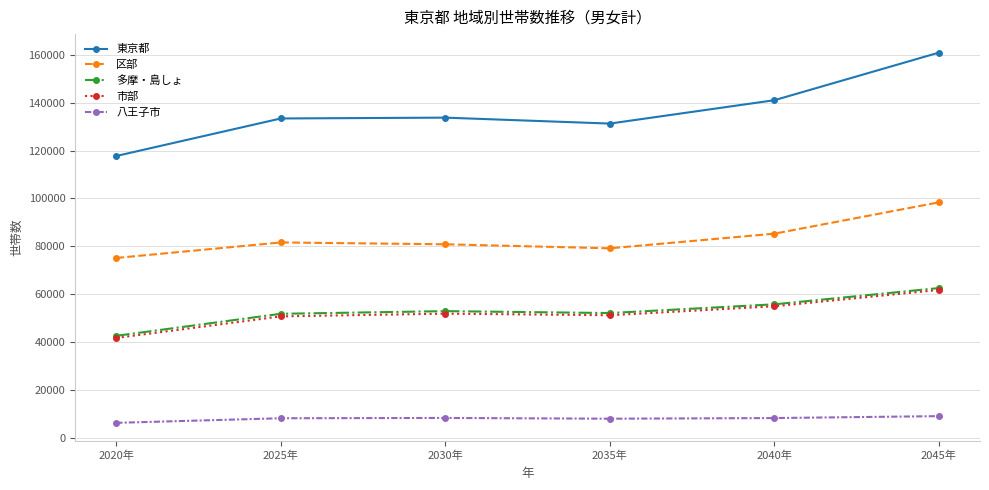

What is the average value of the 東京都 series?

136346